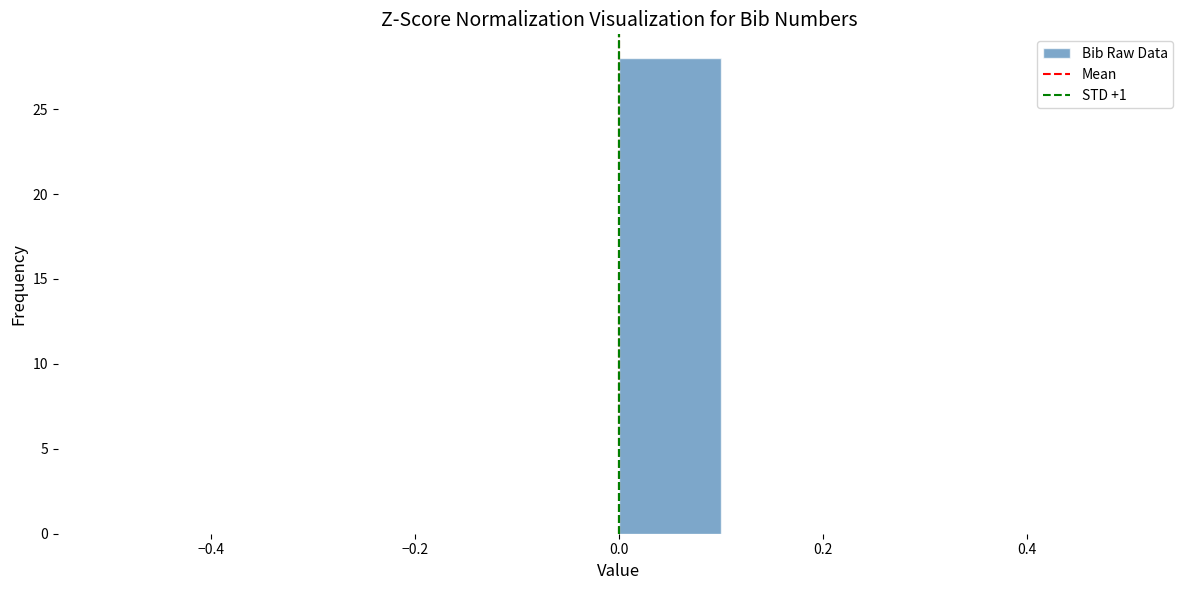

Reading left to right, list every bar in this chart as the range it spans on the x-axis followed by its height. The values are not printed on the chart, so give them approximately, as read against the axis.

-0.5 to -0.4: 0
-0.4 to -0.3: 0
-0.3 to -0.2: 0
-0.2 to -0.1: 0
-0.1 to 0.0: 0
0.0 to 0.1: 28
0.1 to 0.2: 0
0.2 to 0.3: 0
0.3 to 0.4: 0
0.4 to 0.5: 0